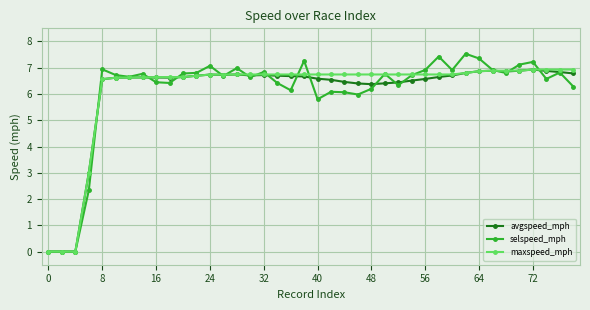

How many series are shown in this chart?

3